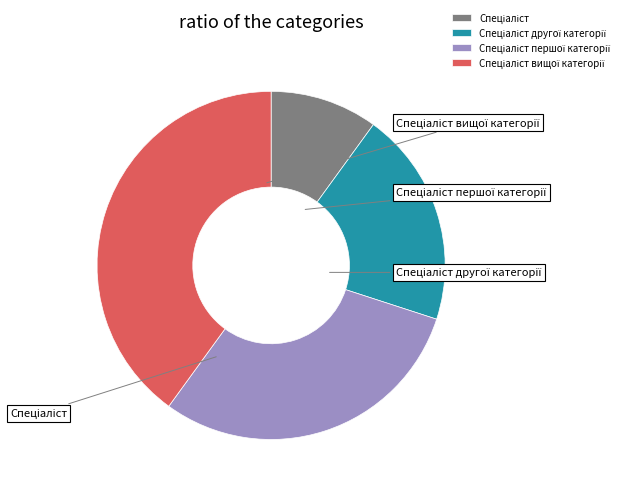

To the nearest percent, what is the combined percentage of Спеціаліст вищої категорії and Спеціаліст?

50%